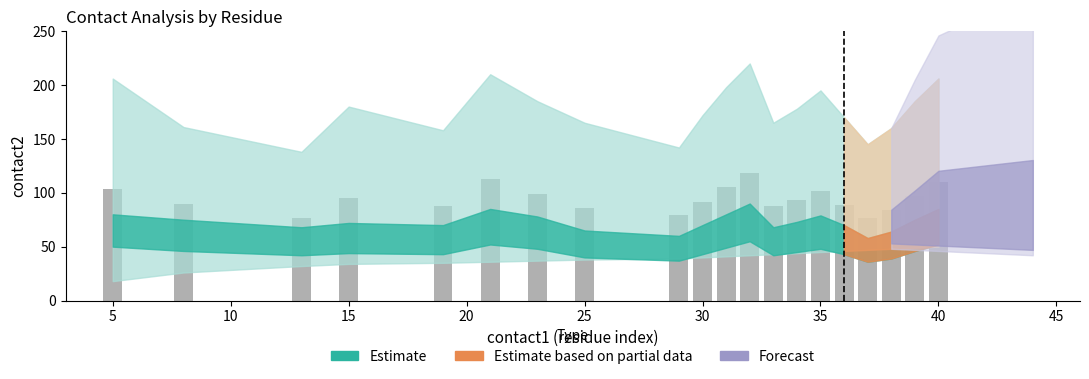

What is the minimum value shown in the chart?

76.5